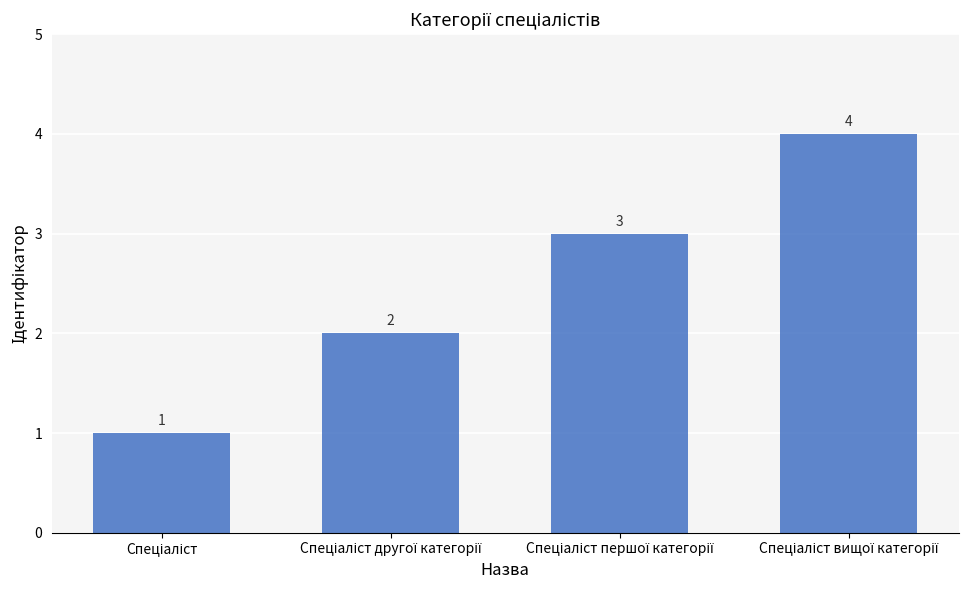

How many values are between 2 and 4?

3